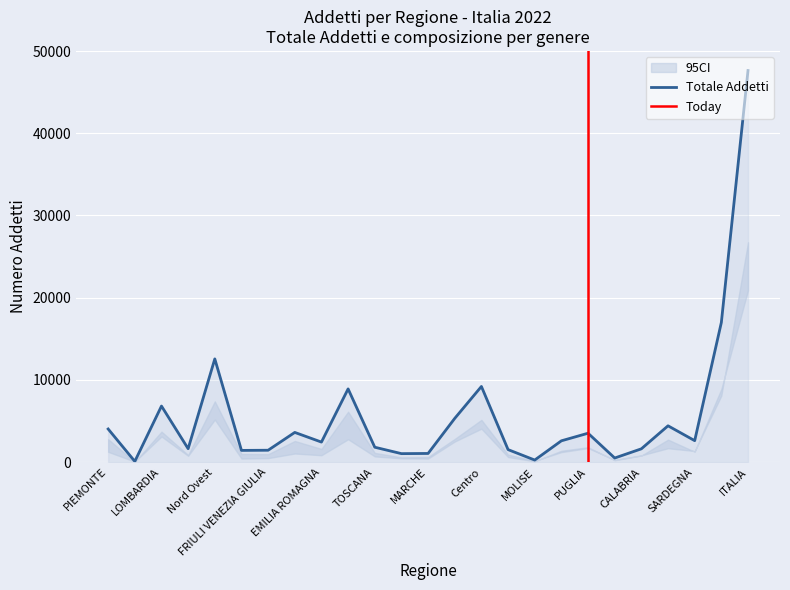

At which label does Totale Addetti first exceed 2586?

PIEMONTE